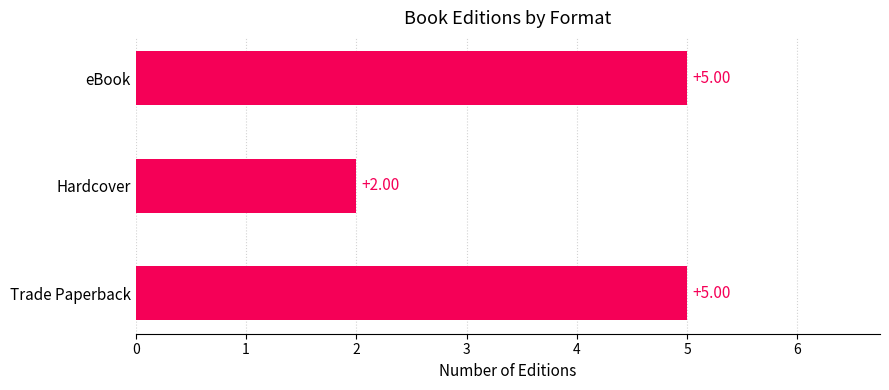

Where is the data nearest to the value 3?

Hardcover